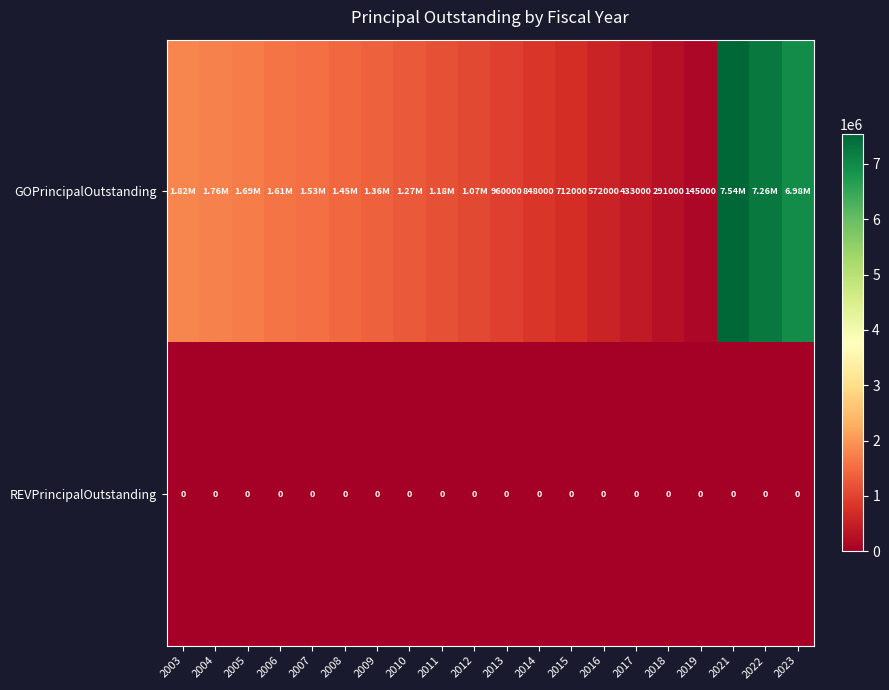

What is the spread (max minus min) of values at 2015?

712000